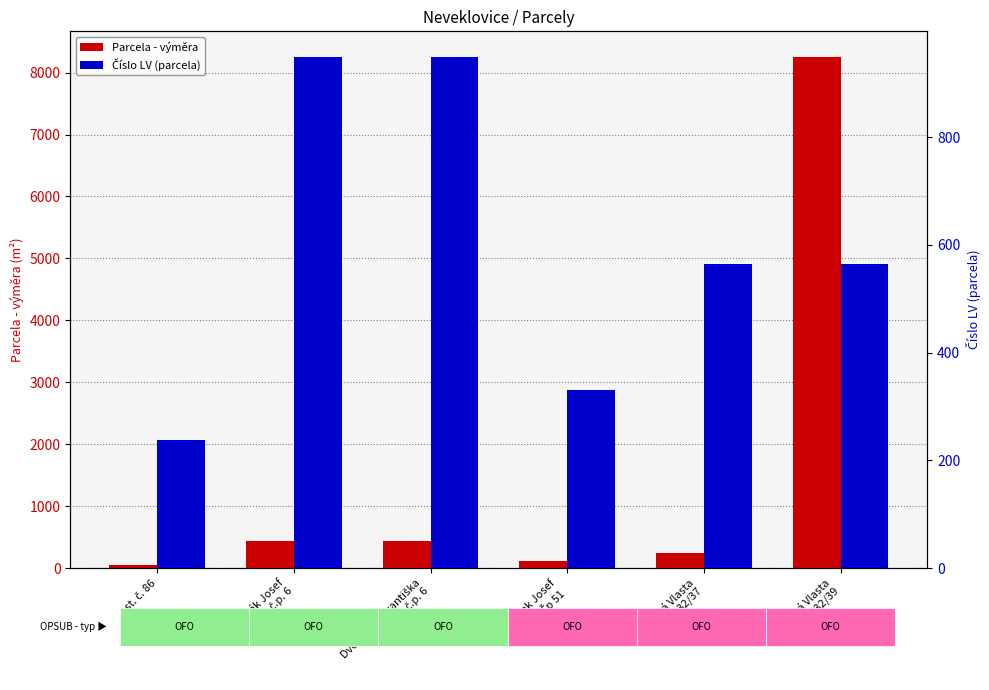

Where is Číslo LV (parcela) nearest to the value 593?

Tomková Vlasta
č. 432/37